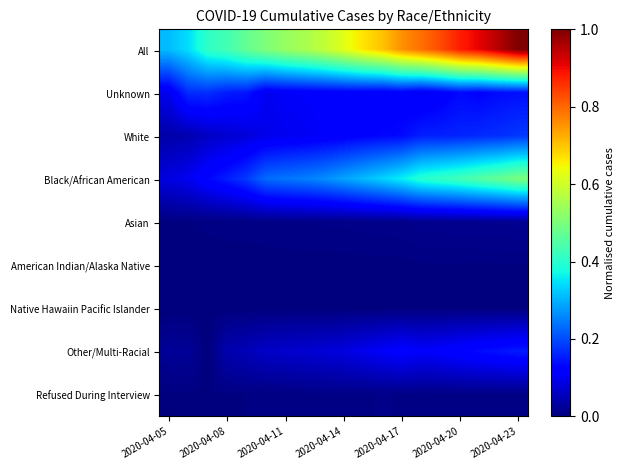

Reading left to right, extract all data points from this chart.

All: 0.3	0.3	0.4	0.4	0.5	0.5	0.5	0.6	0.6	0.6	0.7	0.7	0.8	0.8	0.8	0.9	0.9	1.0	1.0
Unknown: 0.1	0.2	0.2	0.2	0.1	0.1	0.1	0.1	0.1	0.1	0.1	0.1	0.1	0.1	0.1	0.1	0.1	0.1	0.1
White: 0.0	0.0	0.1	0.1	0.1	0.1	0.1	0.1	0.1	0.1	0.1	0.1	0.1	0.2	0.2	0.2	0.2	0.2	0.2
Black/African American: 0.1	0.1	0.1	0.2	0.2	0.2	0.2	0.3	0.3	0.3	0.3	0.3	0.4	0.4	0.4	0.4	0.5	0.5	0.5
Asian: 0.0	0.0	0.0	0.0	0.0	0.0	0.0	0.0	0.0	0.0	0.0	0.0	0.0	0.0	0.0	0.0	0.0	0.0	0.0
American Indian/Alaska Native: 0.0	0.0	0.0	0.0	0.0	0.0	0.0	0.0	0.0	0.0	0.0	0.0	0.0	0.0	0.0	0.0	0.0	0.0	0.0
Native Hawaiin Pacific Islander: 0.0	0.0	0.0	0.0	0.0	0.0	0.0	0.0	0.0	0.0	0.0	0.0	0.0	0.0	0.0	0.0	0.0	0.0	0.0
Other/Multi-Racial: 0.0	0.0	0.0	0.0	0.1	0.1	0.1	0.1	0.1	0.1	0.1	0.1	0.1	0.1	0.1	0.1	0.1	0.1	0.2
Refused During Interview: 0.0	0.0	0.0	0.0	0.0	0.0	0.0	0.0	0.0	0.0	0.0	0.0	0.0	0.0	0.0	0.0	0.0	0.0	0.0